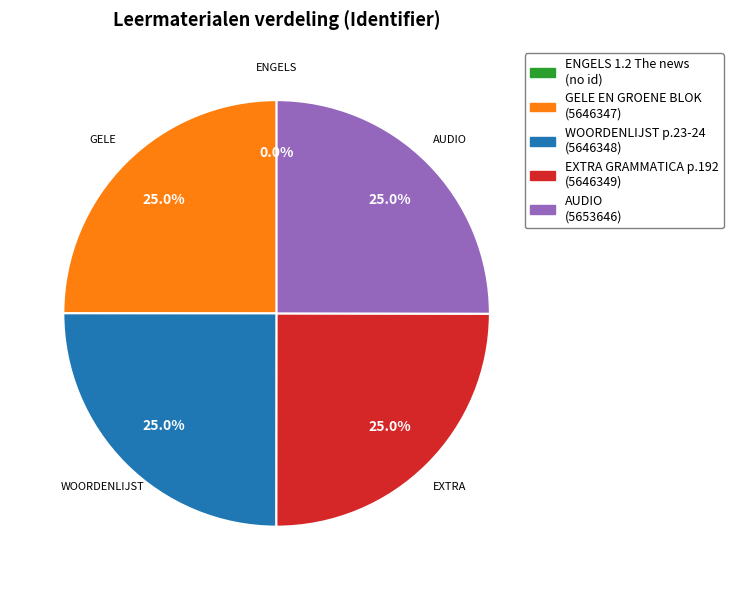

Does any single category account for the majority?

No